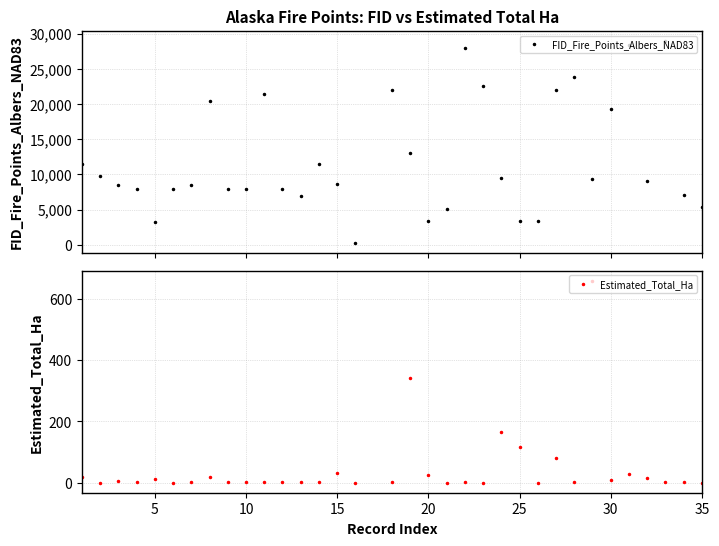

Rank the series at 15 from highest to lowest value.

FID_Fire_Points_Albers_NAD83, Estimated_Total_Ha